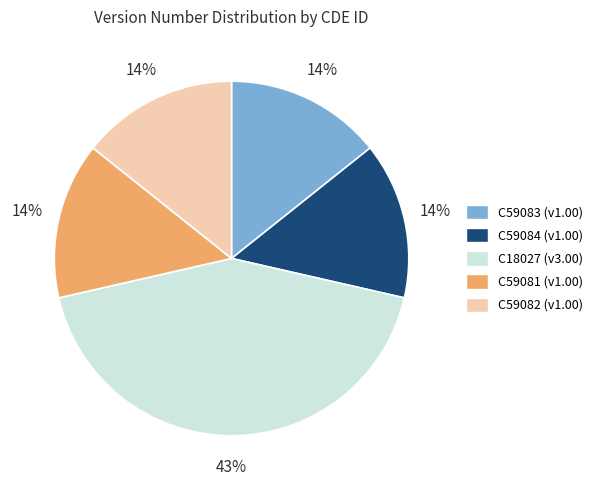

Combined, do C18027 (v3.00) and C59084 (v1.00) account for over 50%?

Yes